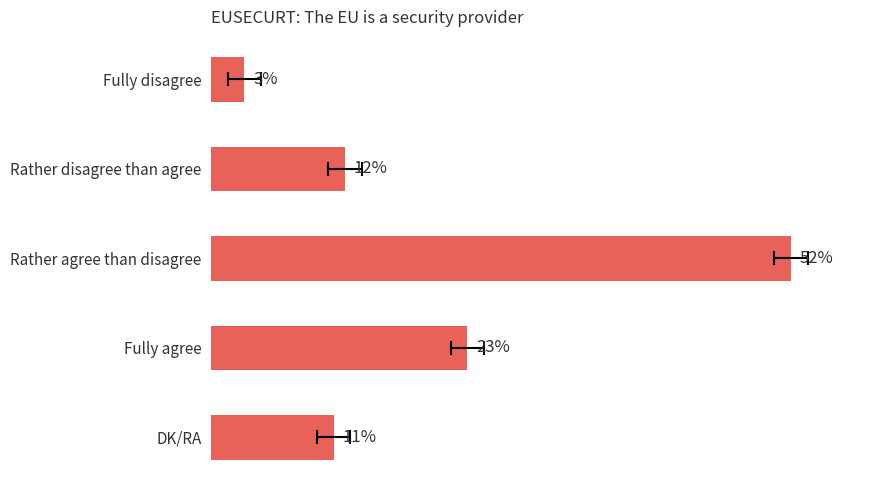

True or false: the data shows 3 at Fully disagree.

True